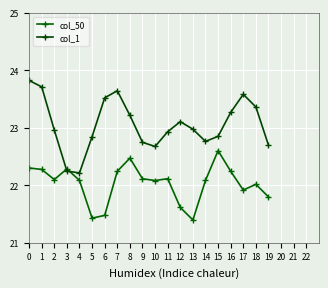

Is it true that col_50 equals 30.7 at 12?

False